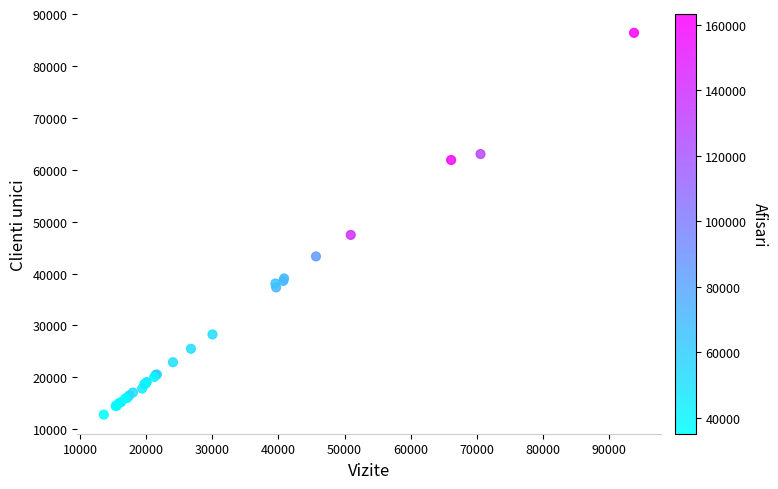

What Y value in the scatter plot is closest to 49602?

47450